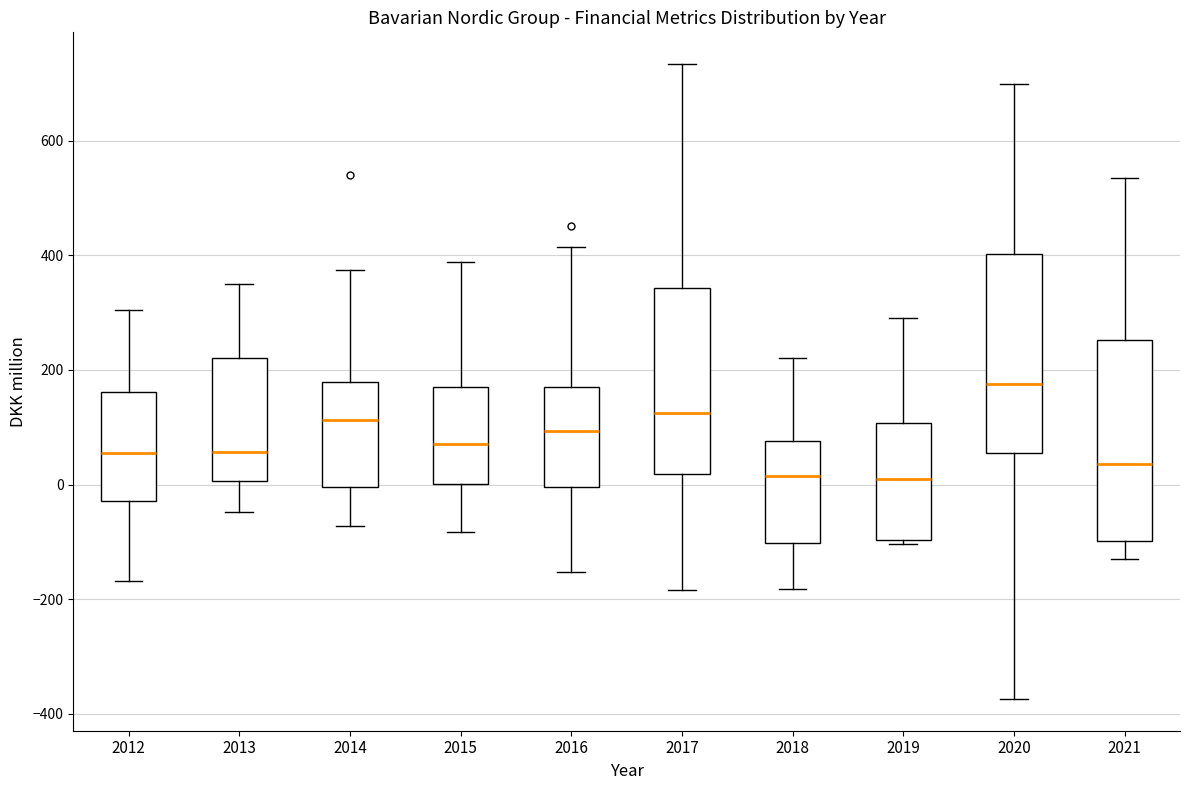

Reading left to right, read every box against the y-axis: the position of its median line, the range the box covers, and the ends of its whiskers. The values are not printed on the chart, so give them approximately, as read against the axis.

2012: median 60, box -20 to 160, whiskers -160 to 300
2013: median 60, box 0 to 220, whiskers -40 to 360
2014: median 120, box 0 to 180, whiskers -80 to 380
2015: median 80, box 0 to 160, whiskers -80 to 380
2016: median 100, box 0 to 180, whiskers -160 to 420
2017: median 120, box 20 to 340, whiskers -180 to 740
2018: median 20, box -100 to 80, whiskers -180 to 220
2019: median 0, box -100 to 100, whiskers -100 (just below the box's lower edge) to 300
2020: median 180, box 60 to 400, whiskers -380 to 700
2021: median 40, box -100 to 260, whiskers -140 to 540